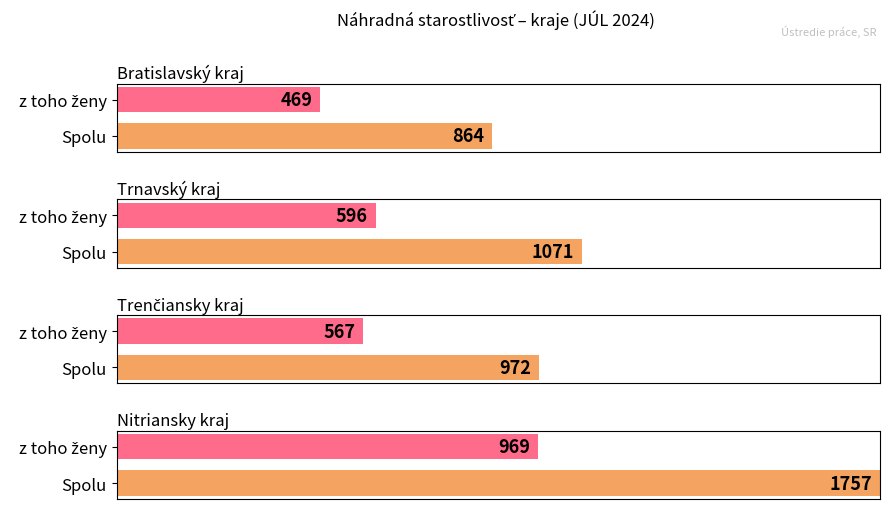

What is the maximum value shown in the chart?

1757